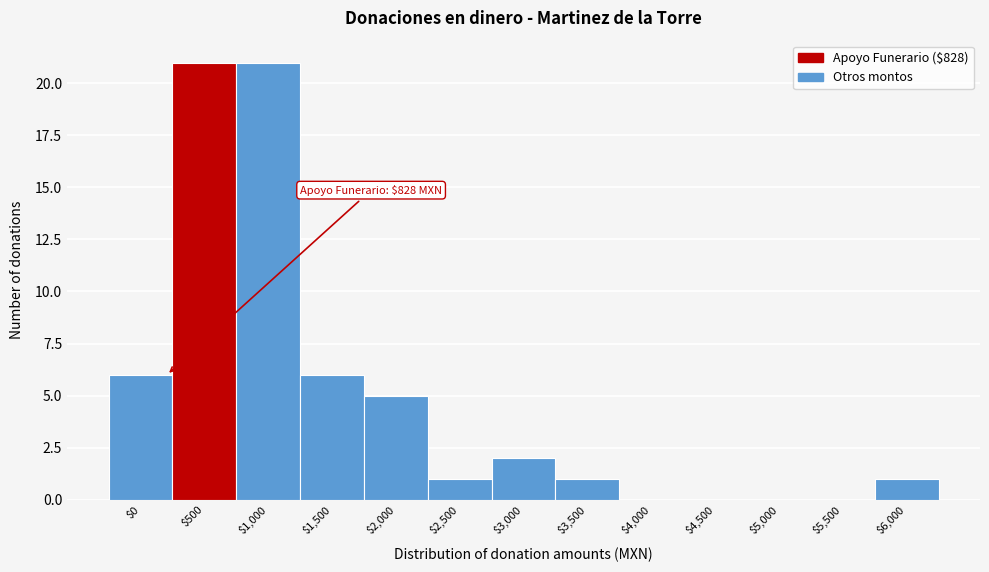

What is the sum of all values?

64